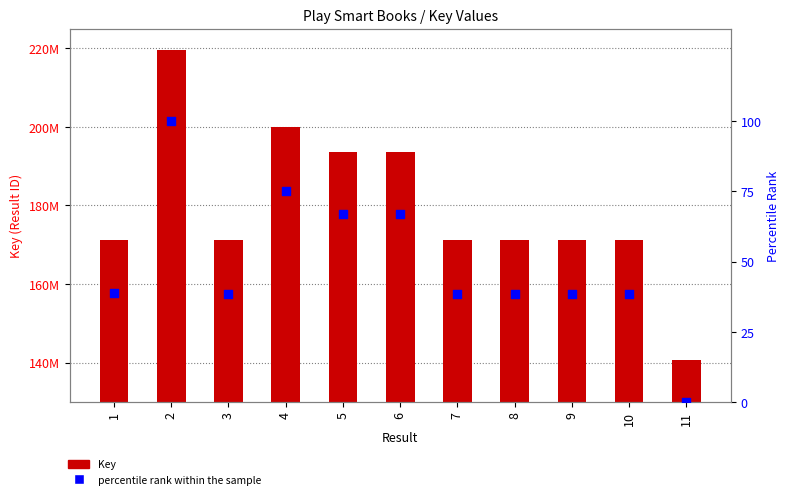

Which series has the largest total across all categories?

Key